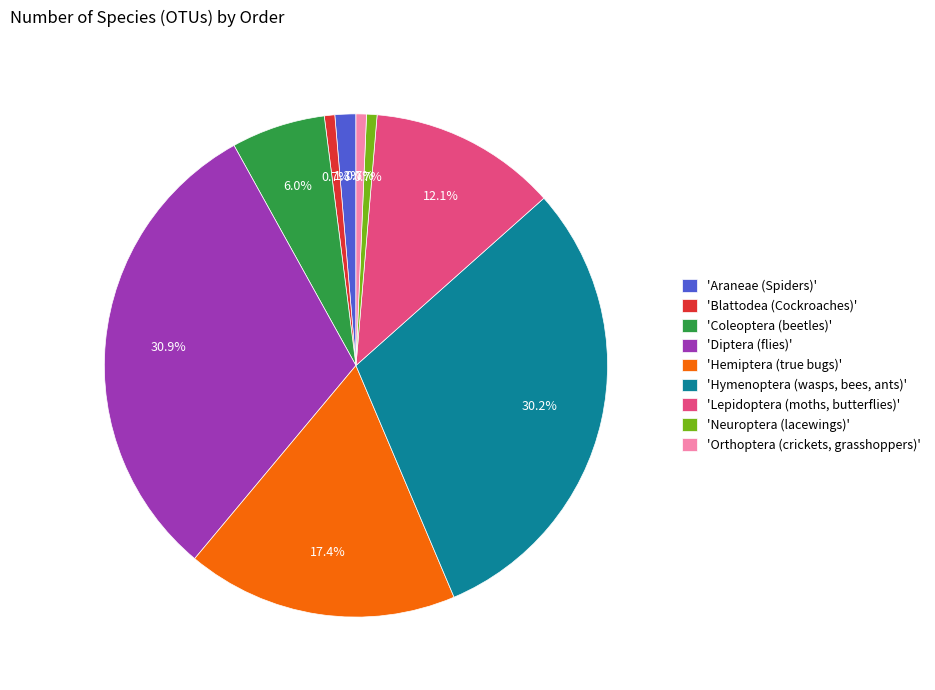

Which has a higher value, 'Coleoptera (beetles)' or 'Hymenoptera (wasps, bees, ants)'?

'Hymenoptera (wasps, bees, ants)'